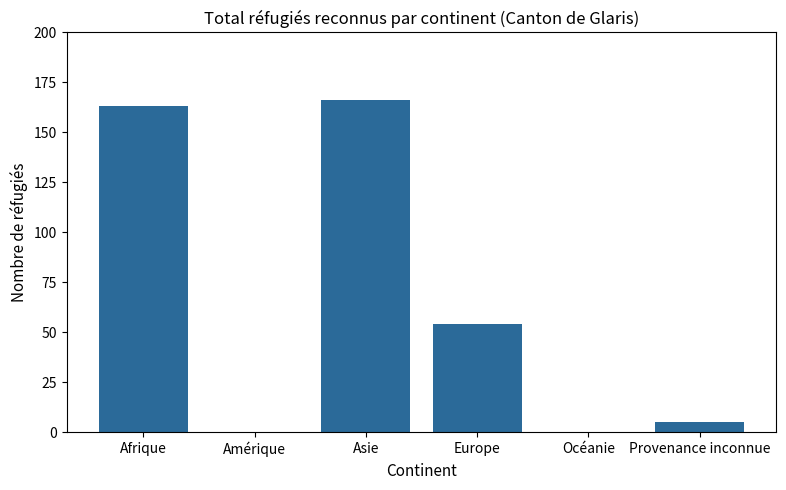

Does the chart contain stacked bars?

No